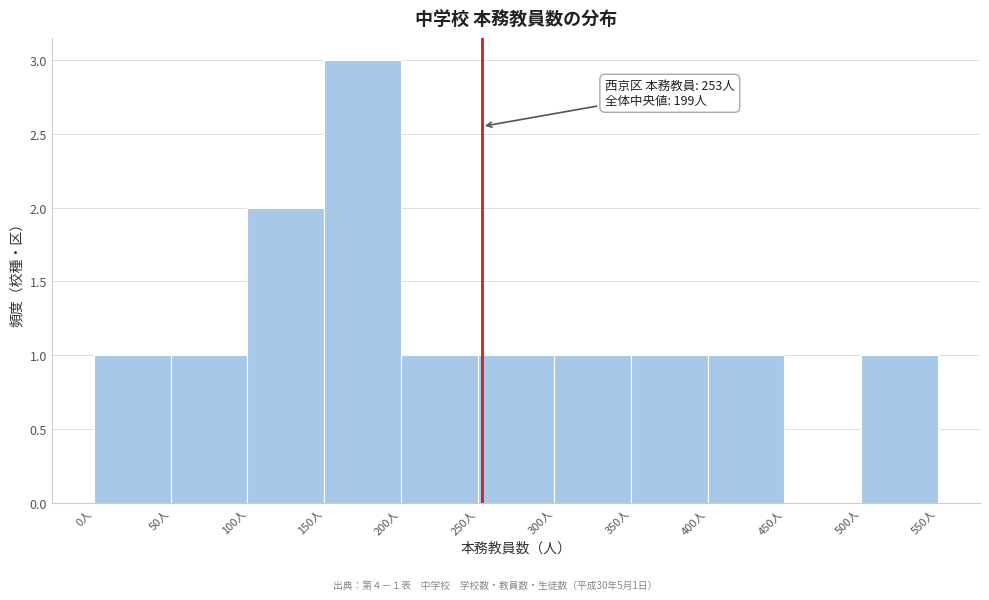

Which range on the x-axis has the tallest bar?

150 to 200